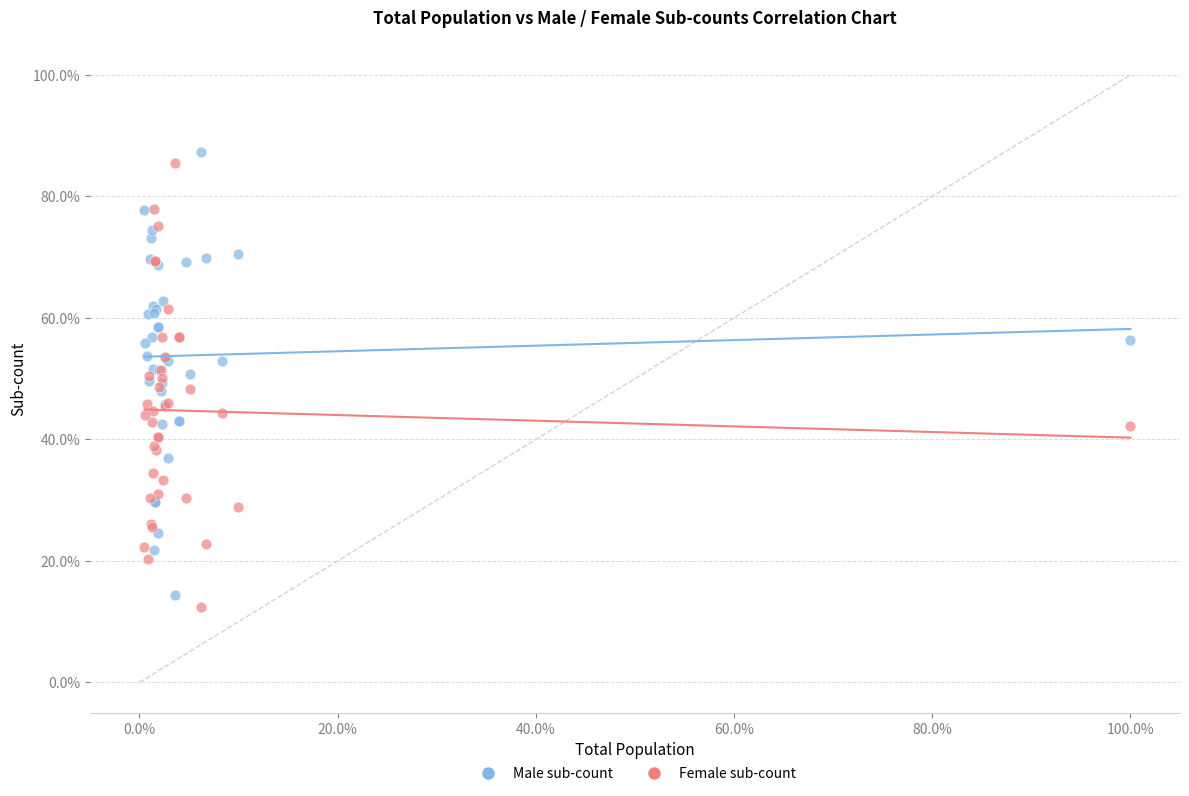

What are all the series names shown in the legend?

Male sub-count, Female sub-count